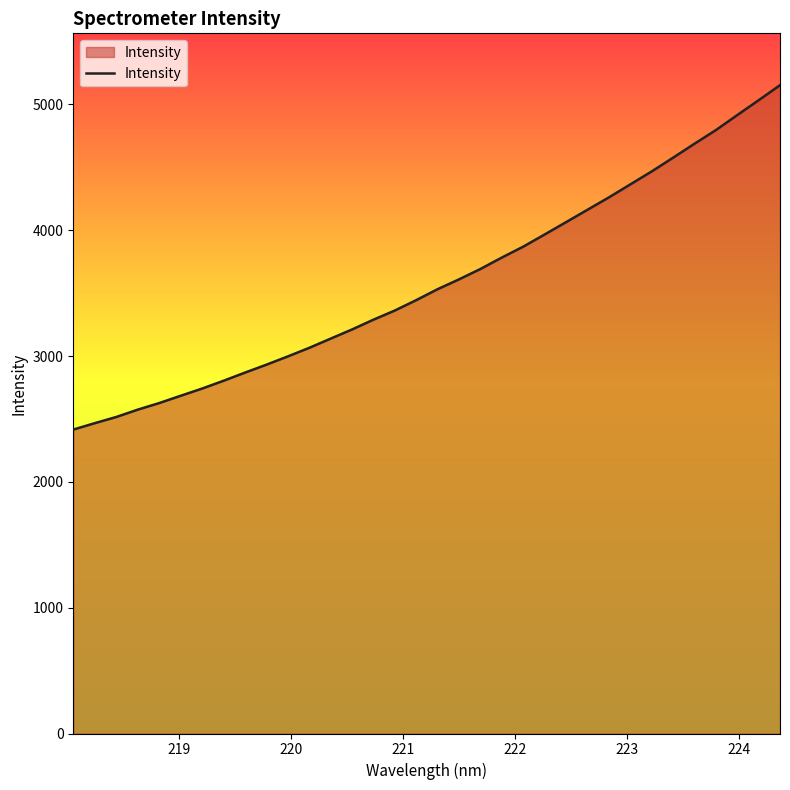

What is the smallest value displayed?

2415.7